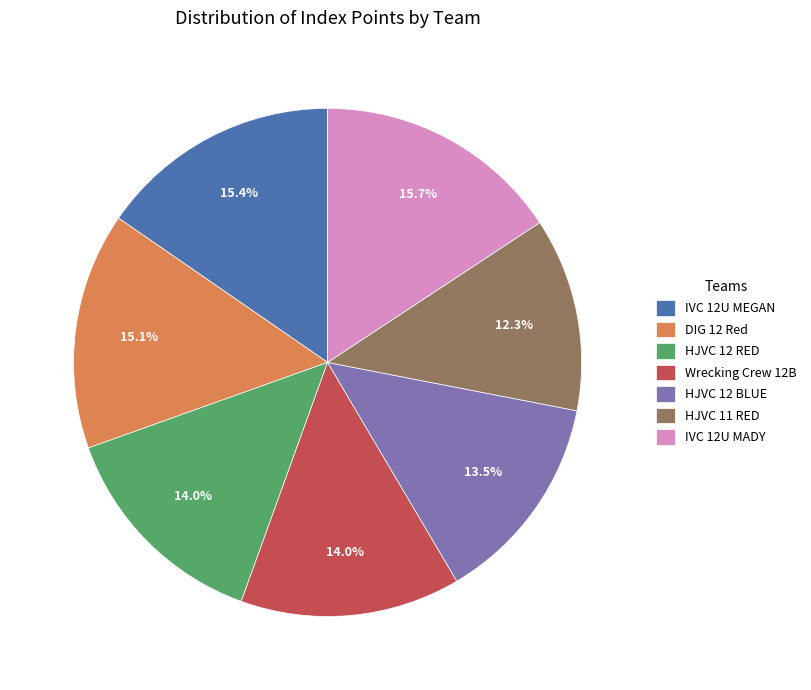

Is there a majority slice in this chart?

No